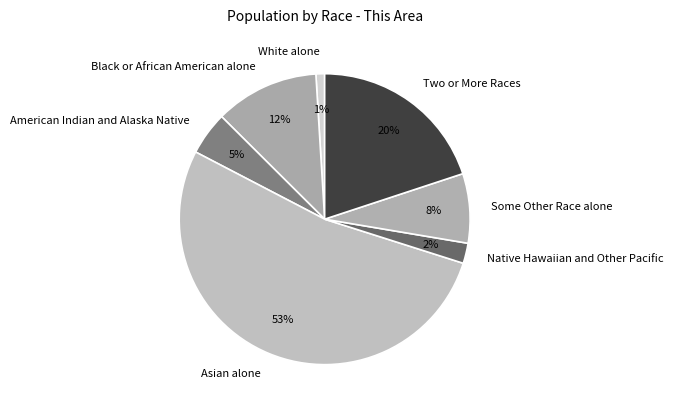

Does Asian alone account for over 50% of the chart?

Yes